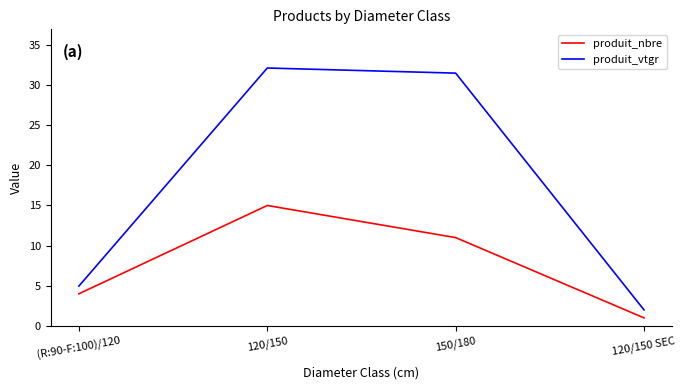

True or false: produit_vtgr and produit_nbre cross at least once.

False